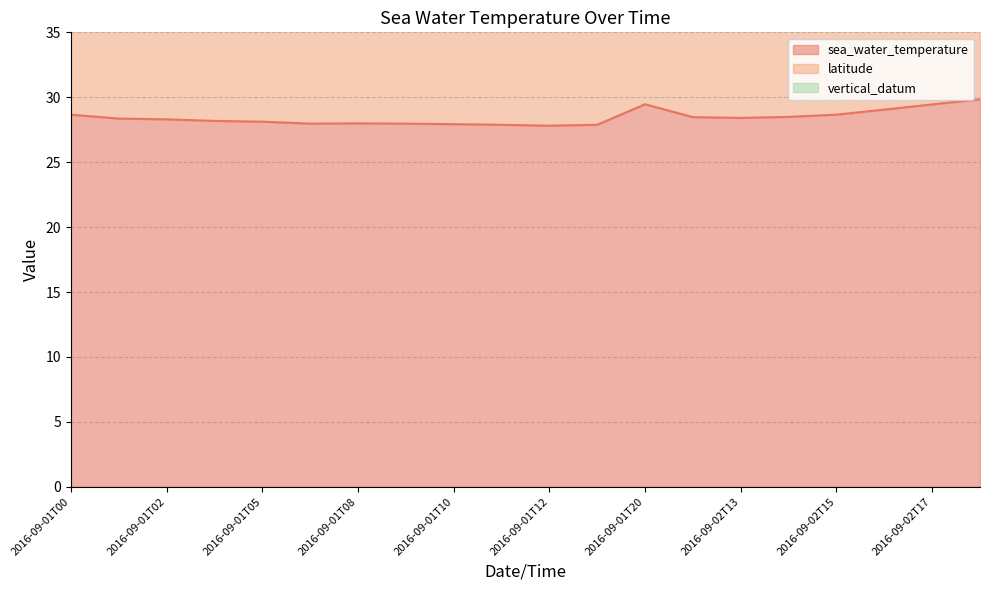

True or false: latitude has a value of 24.9 at 2016-09-02T16.

True